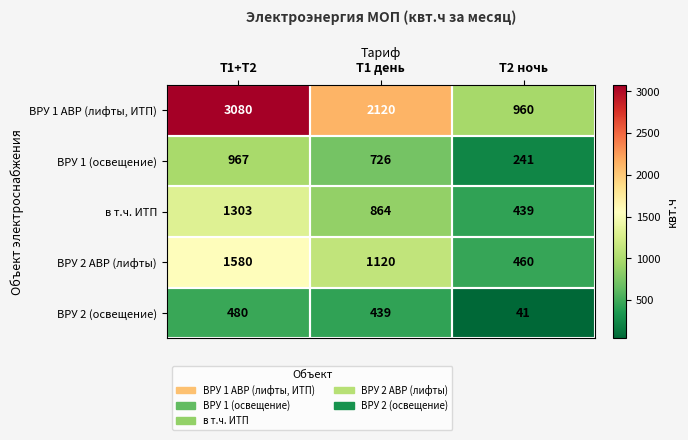

How many data points in ВРУ 1 (освещение) are less than 726?

1